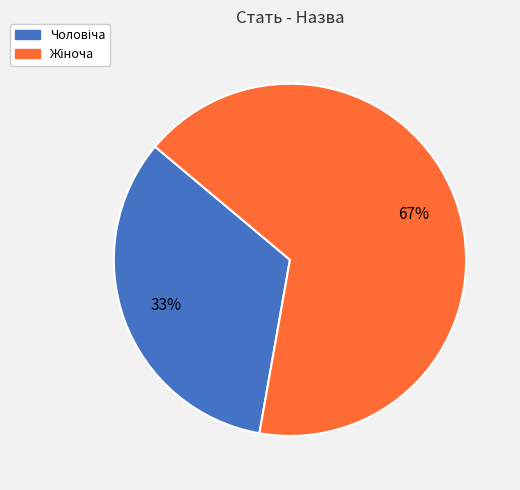

Does any single category account for the majority?

Yes